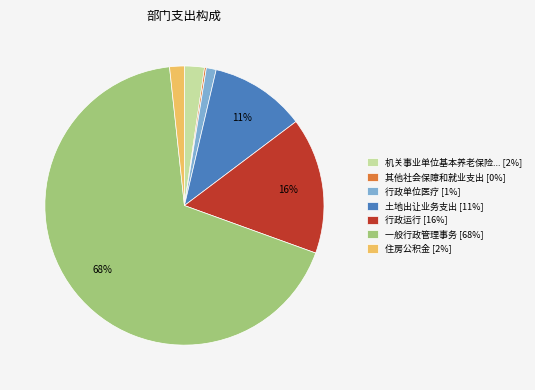

Which category accounts for the majority?

一般行政管理事务 [68%]